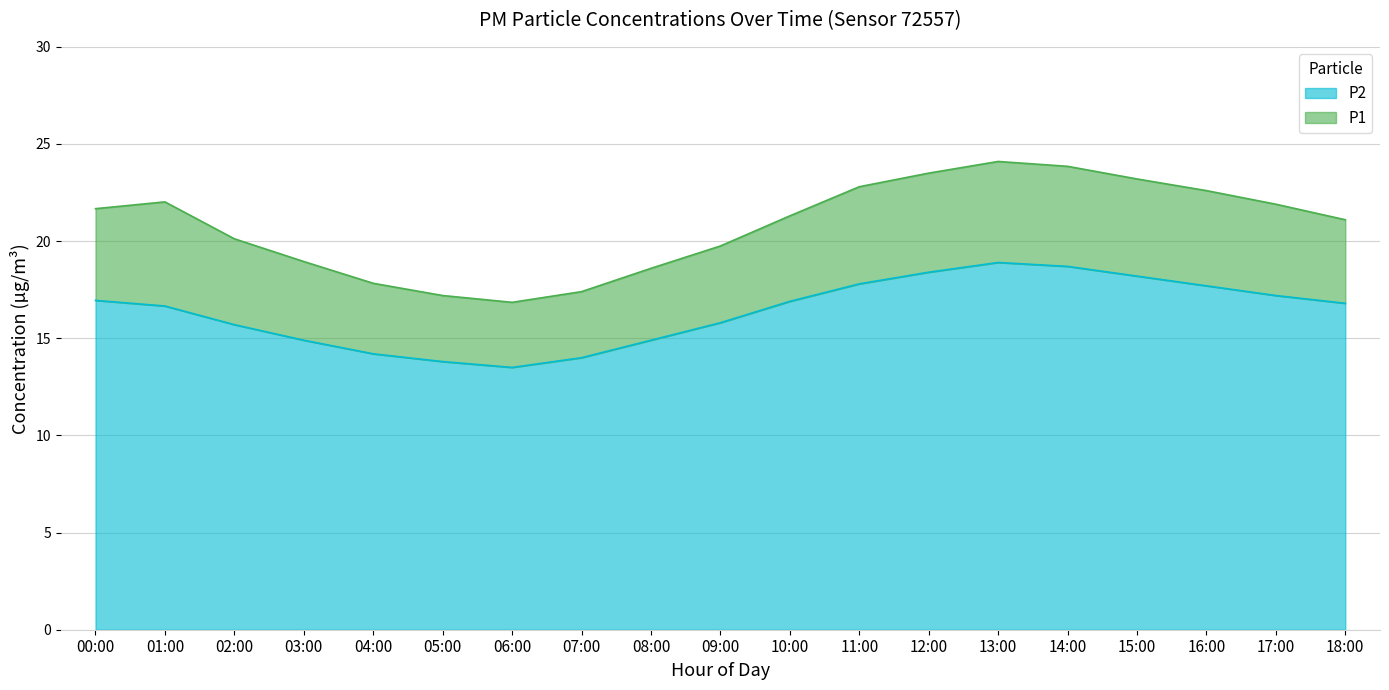

Between 02:00 and 17:00, which is larger?

17:00